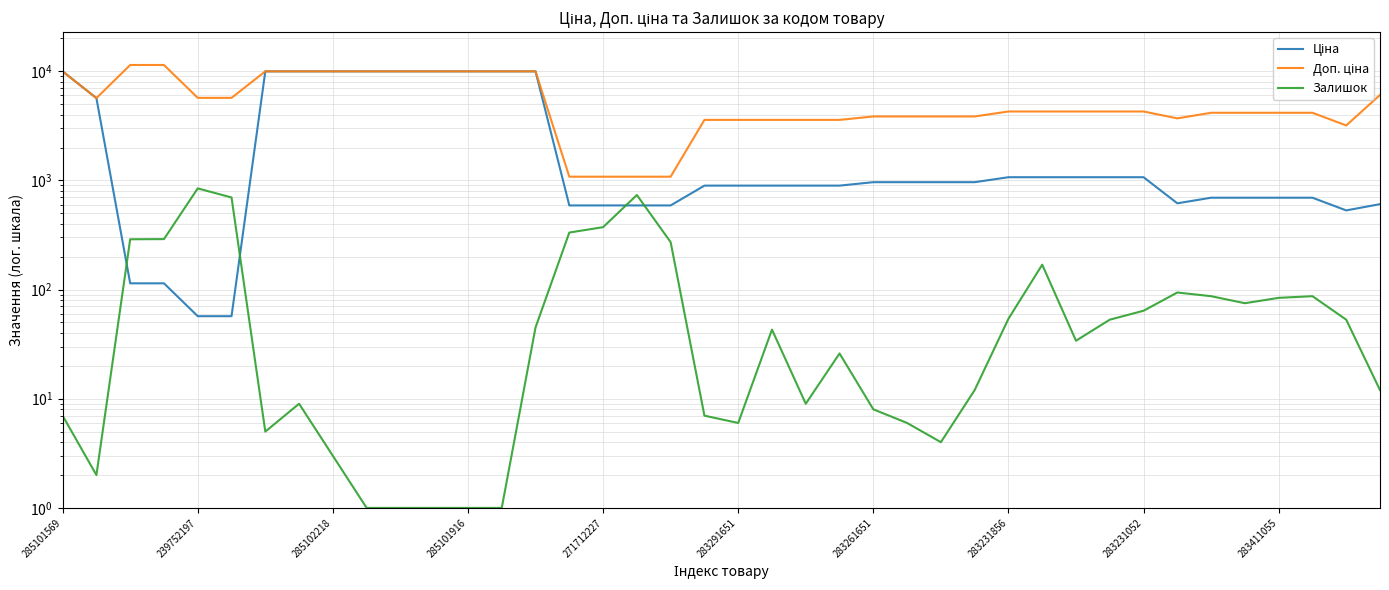

The Ціна series shows 29.4 at 239752197. True or false?

False